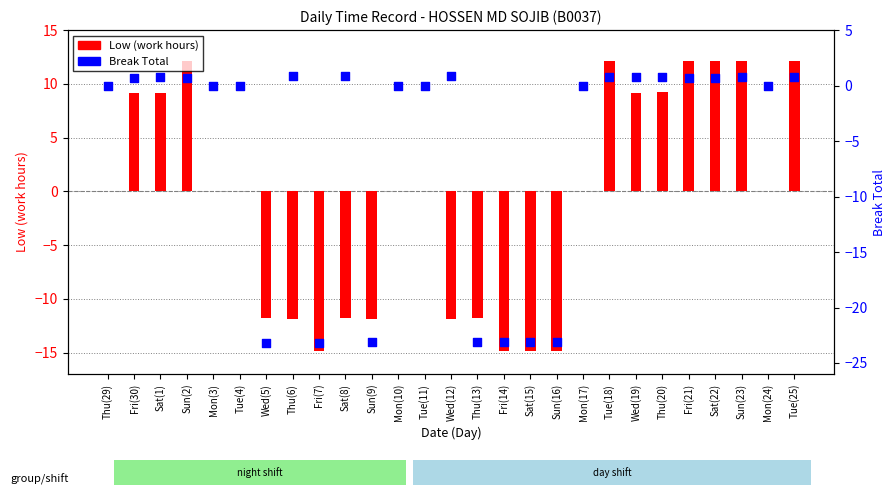

At how many categories does at least one series exceed 8?

10